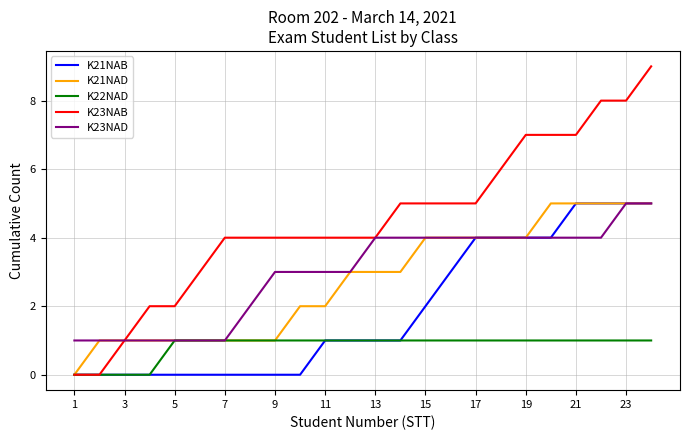

Which series has the largest total across all categories?

K23NAB